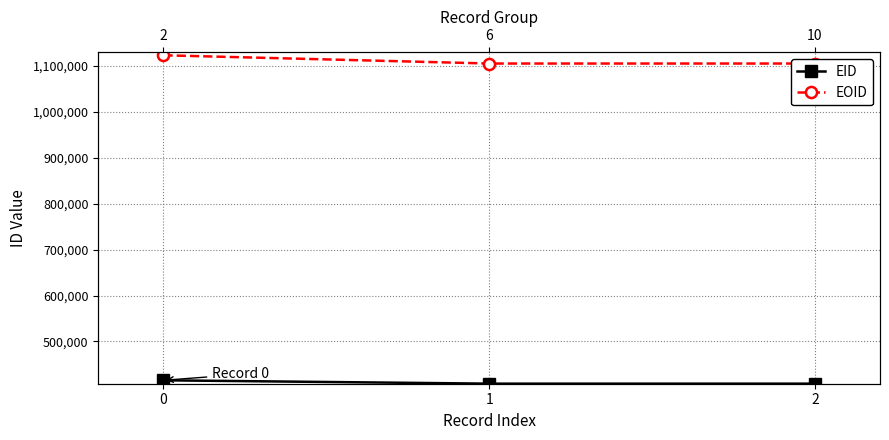

Count the number of data series in this chart.

2